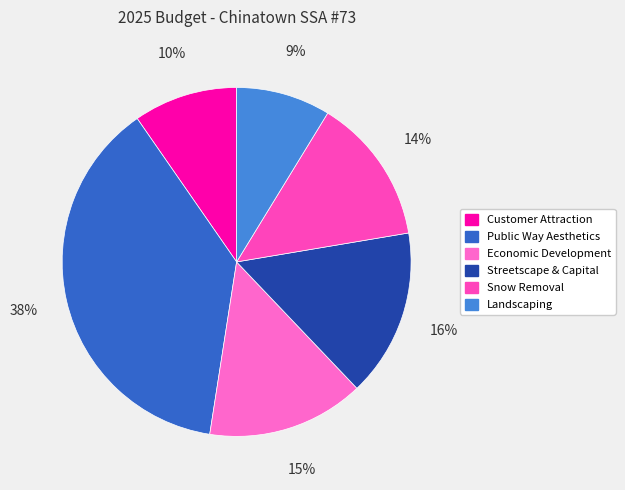

How many segments does this pie chart have?

6